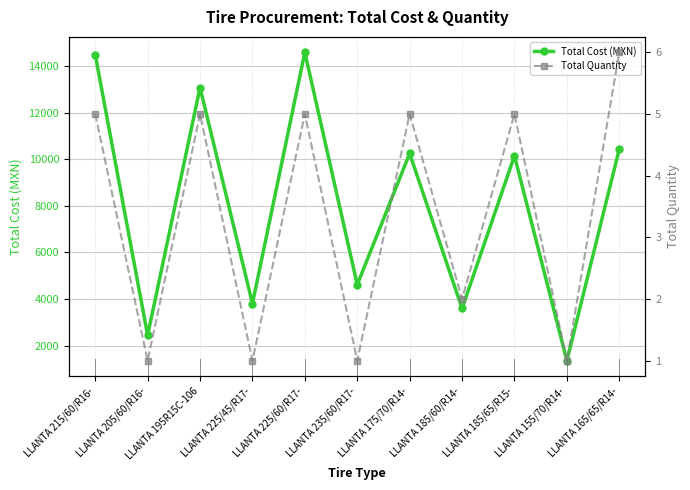

Which series has the widest spread of values?

Total Cost (MXN)